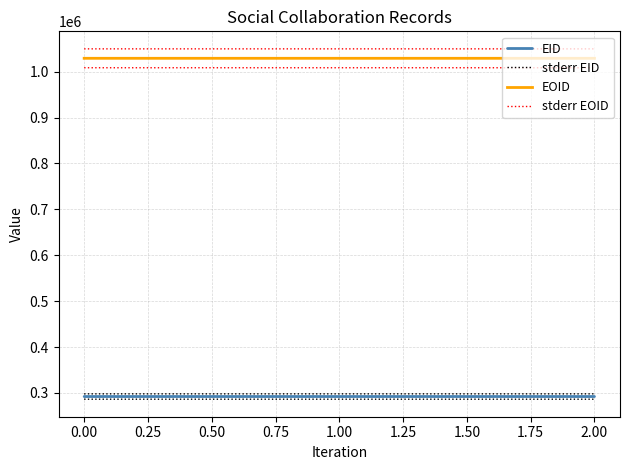

What is the value of the EID point at the 1st from the left?

292153.0